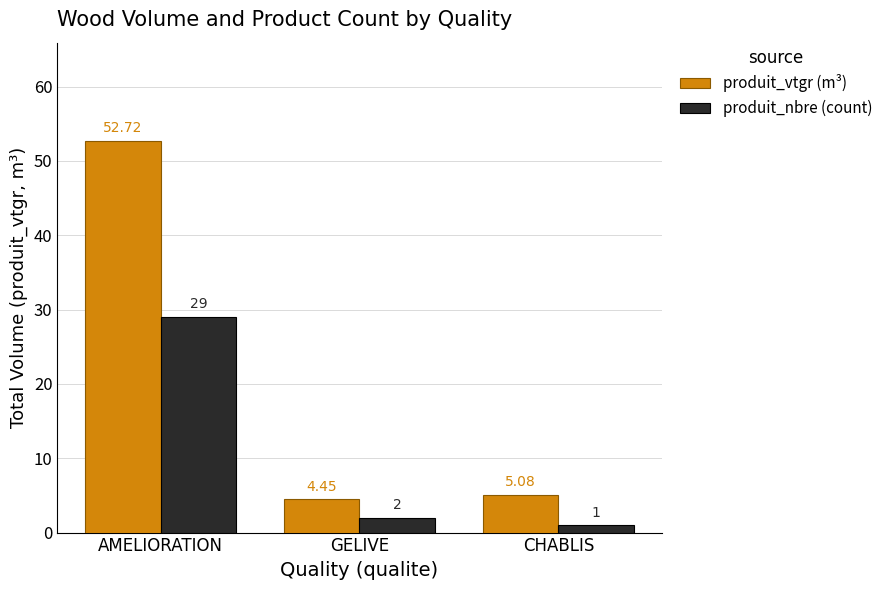

At which category is the sum across all series the highest?

AMELIORATION